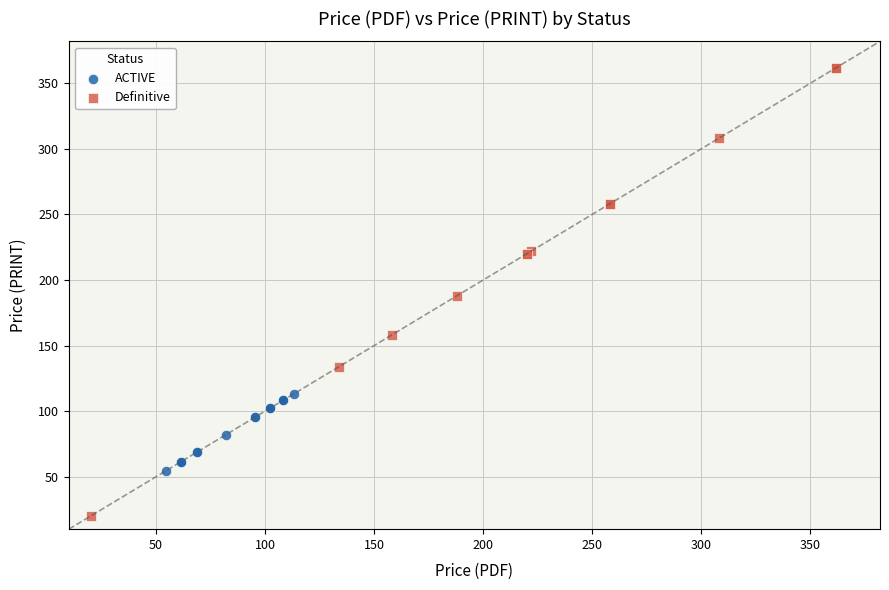

Which series contains the highest Y value?

Definitive